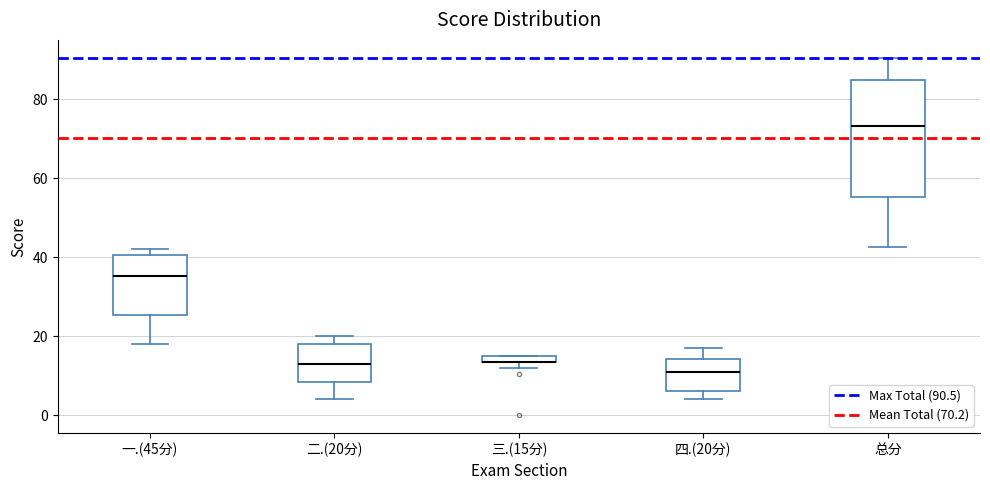

Which box is the tallest, from its lower edge to its upper edge?

总分